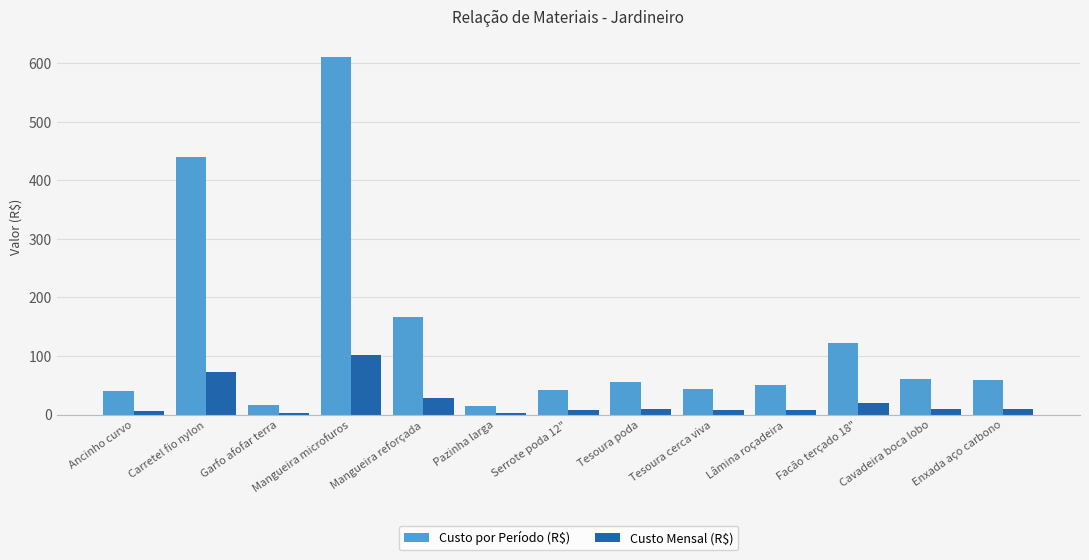

How many distinct data groups are displayed?

2